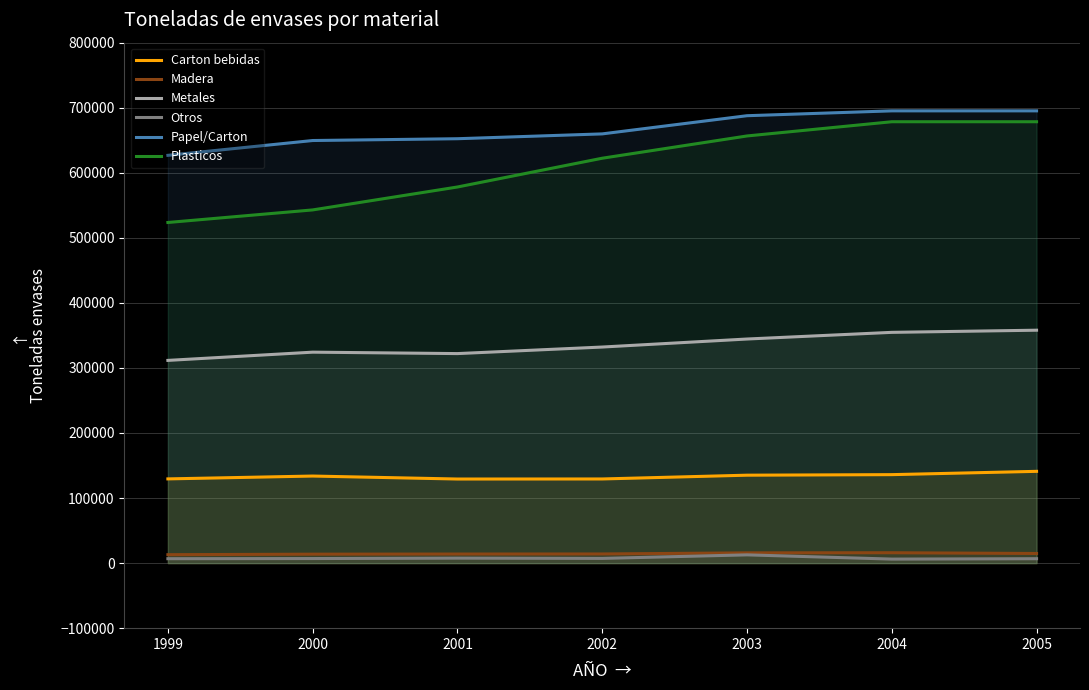

Which series has the widest spread of values?

Plasticos